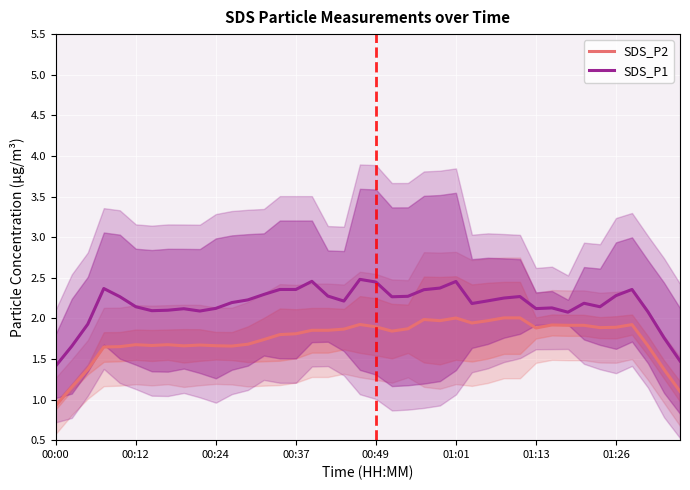

True or false: SDS_P2 and SDS_P1 cross at least once.

False